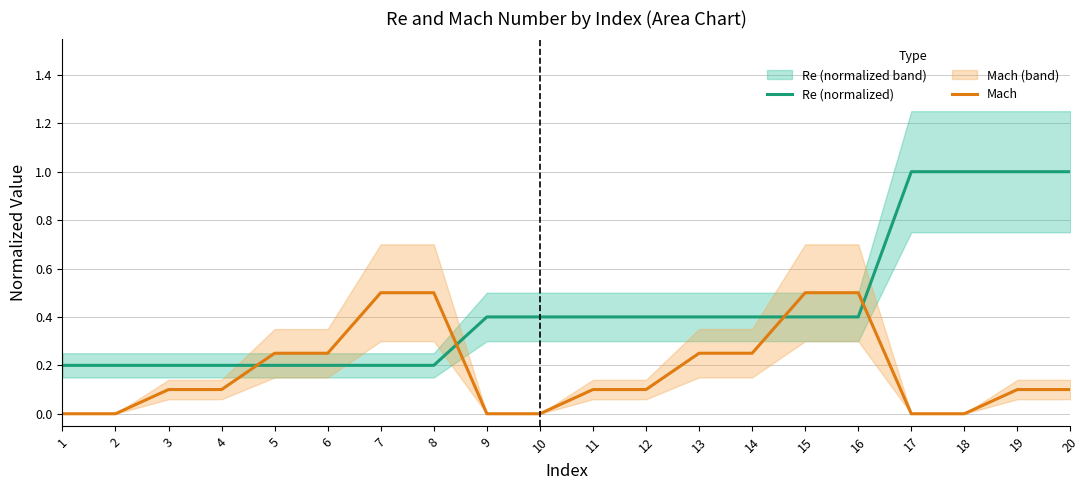

How many positive values does the Mach series have?

14